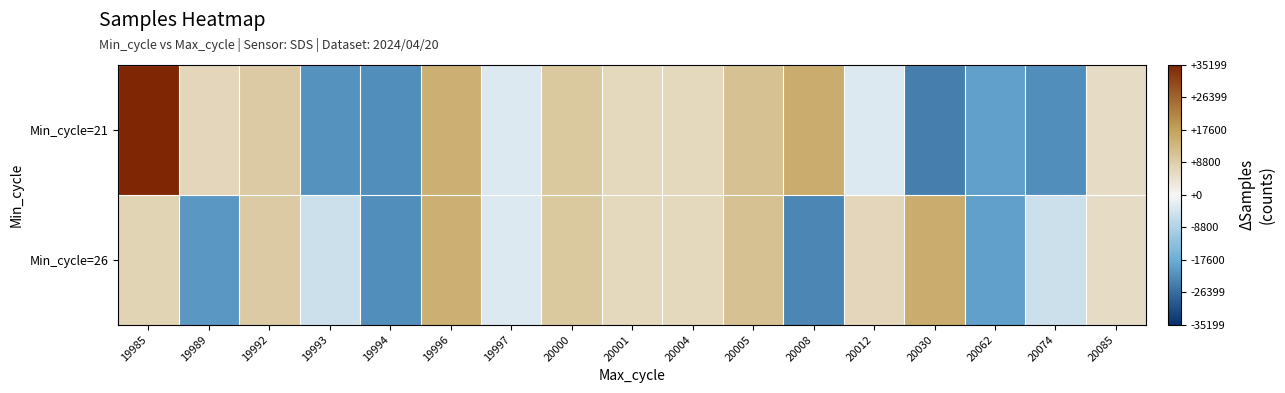

Reading left to right, what are all the values shown in this chart?

Min_cycle=21: 19985=35199.2	19989=6705.2	19992=9092.2	19993=-21174.8	19994=-21897.8	19996=14790.2	19997=-3047.8	20000=9771.2	20001=6408.2	20004=6514.2	20005=11176.2	20008=15134.2	20012=-3047.8	20030=-23959.8	20062=-19480.8	20074=-21931.8	20085=5653.2
Min_cycle=26: 19985=7220.2	19989=-20528.8	19992=9092.2	19993=-5238.8	19994=-21897.8	19996=14790.2	19997=-3047.8	20000=9771.2	20001=6408.2	20004=6514.2	20005=11137.2	20008=-23037.8	20012=6845.2	20030=15134.2	20062=-19480.8	20074=-5238.8	20085=5653.2